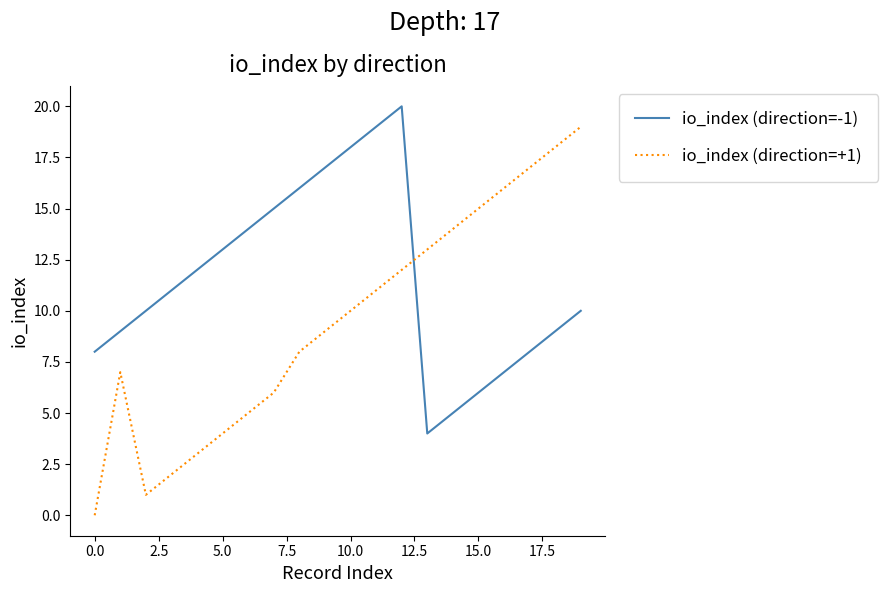

What is the highest value of the io_index (direction=-1) series?

20